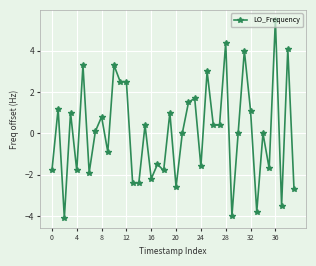

What is the minimum value shown in the chart?

-4.1